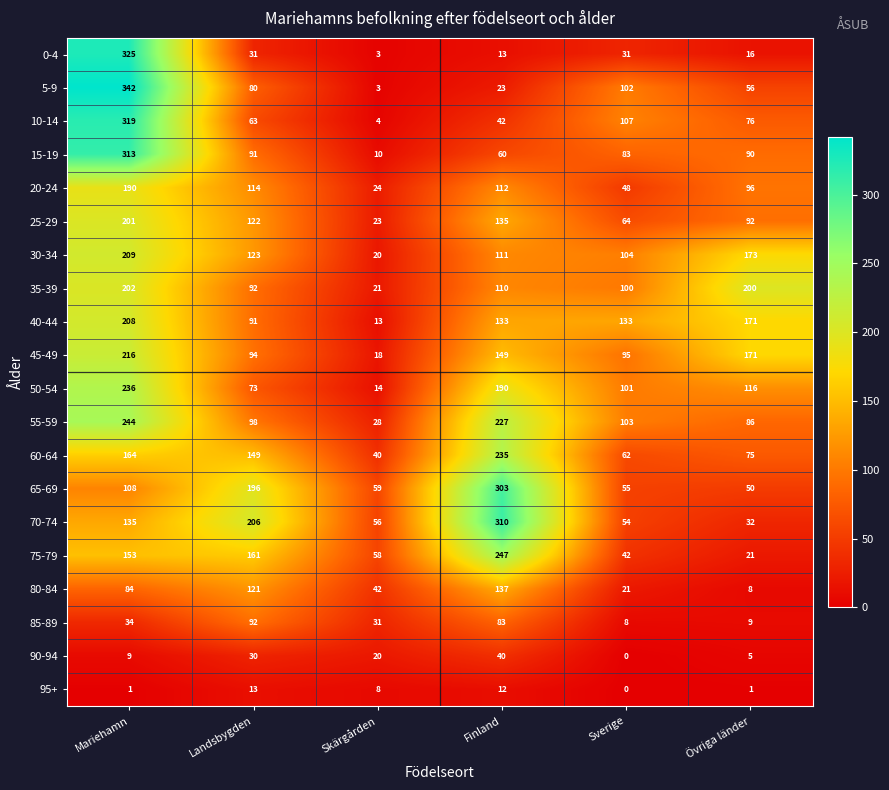

Which series has the largest total across all categories?

70-74